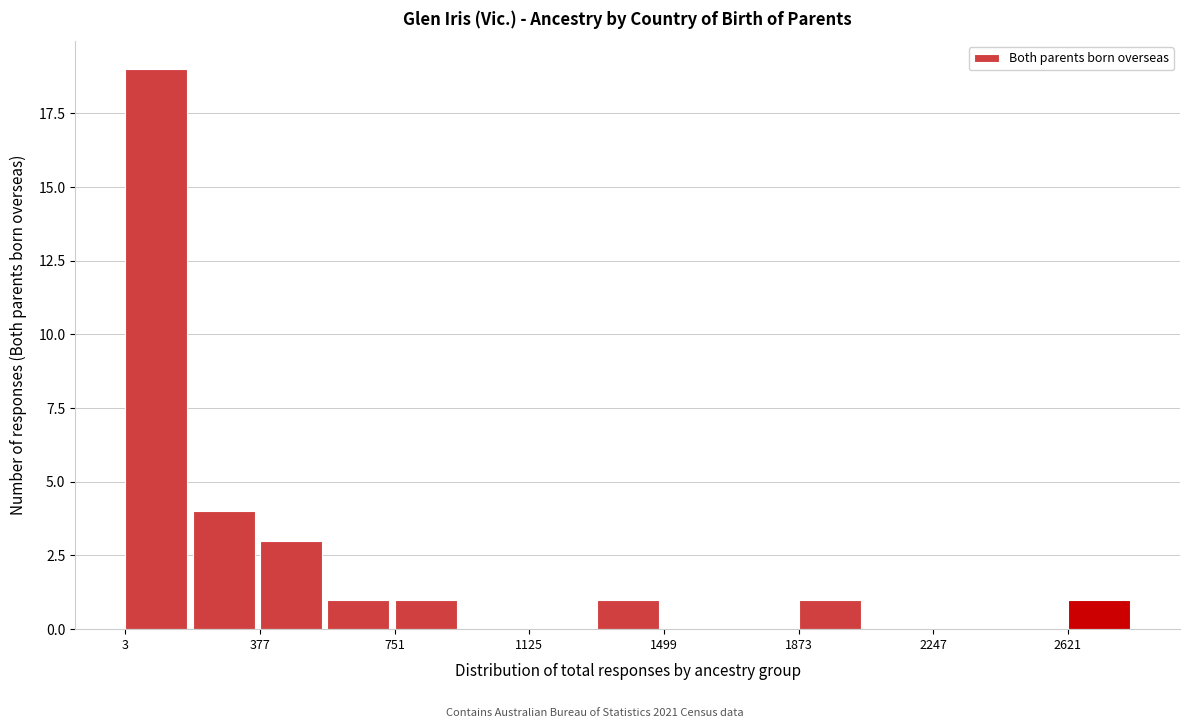

Around what value on the x-axis is the tallest bar? Give the approximate position of its centre, as read against the axis.

100